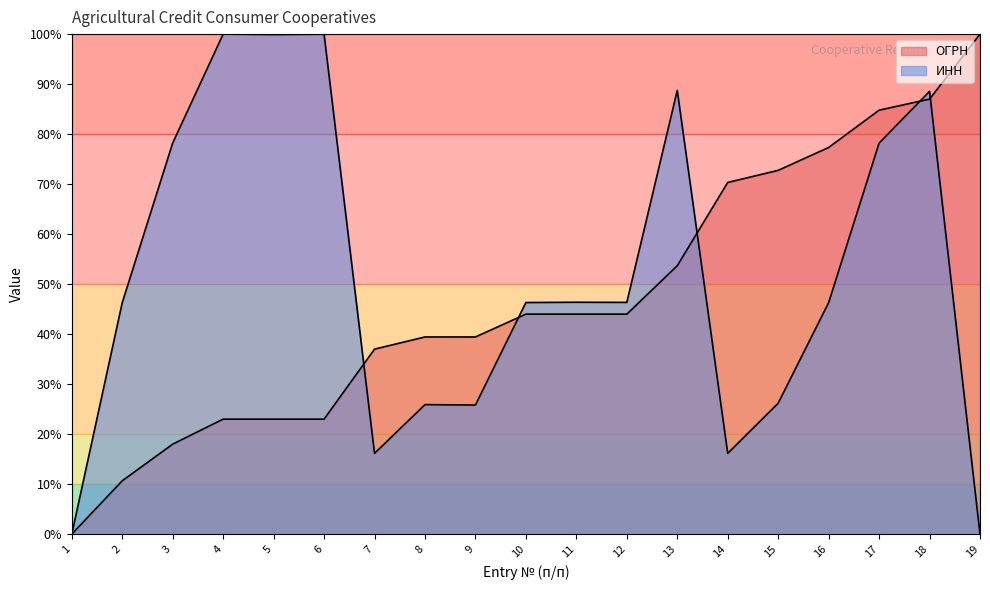

List the series in order of their overall mean, lowest first.

ОГРН, ИНН